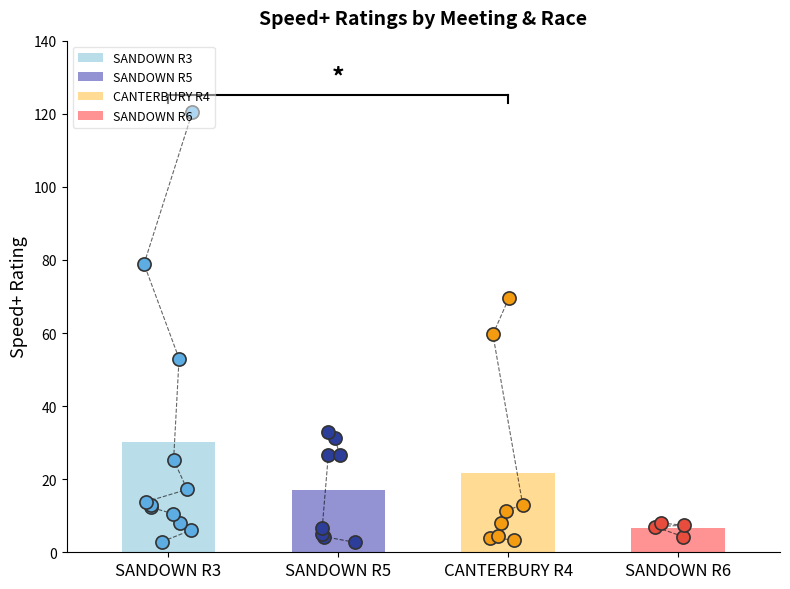

What is the change in value from 0 to 5?

+10.1